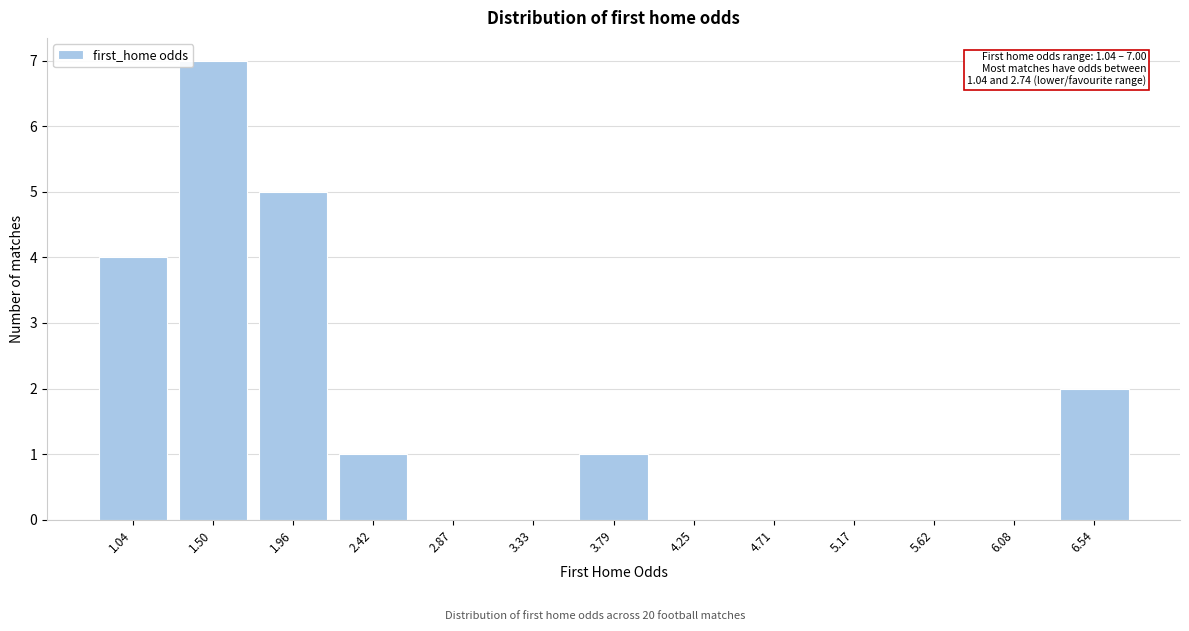

Reading left to right, transcribe all the data shown in this chart.

1.04=4	1.50=7	1.96=5	2.42=1	2.87=0	3.33=0	3.79=1	4.25=0	4.71=0	5.17=0	5.62=0	6.08=0	6.54=2